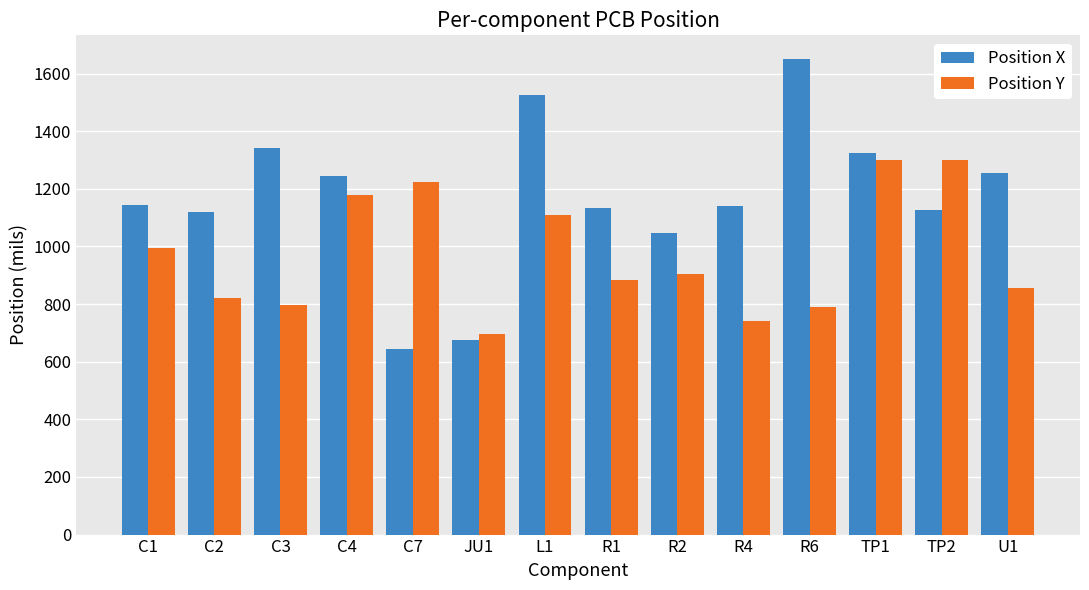

What is the sum of all Position Y values?

13596